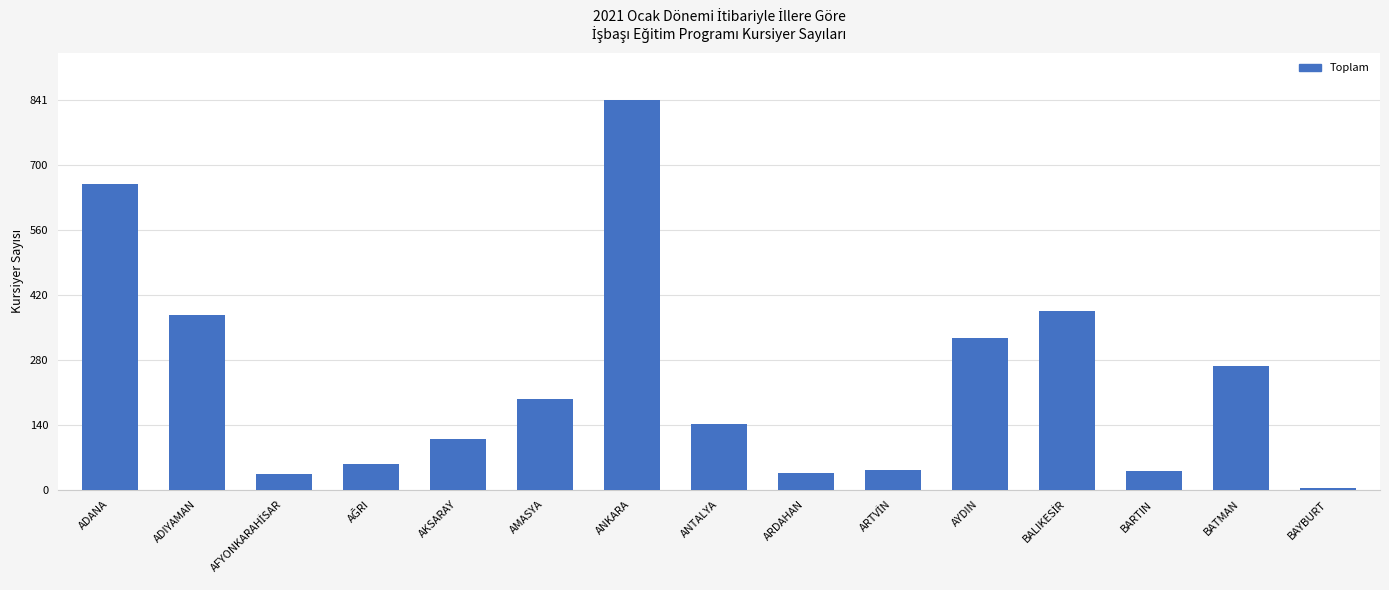

Which has a higher value, ADANA or BARTIN?

ADANA